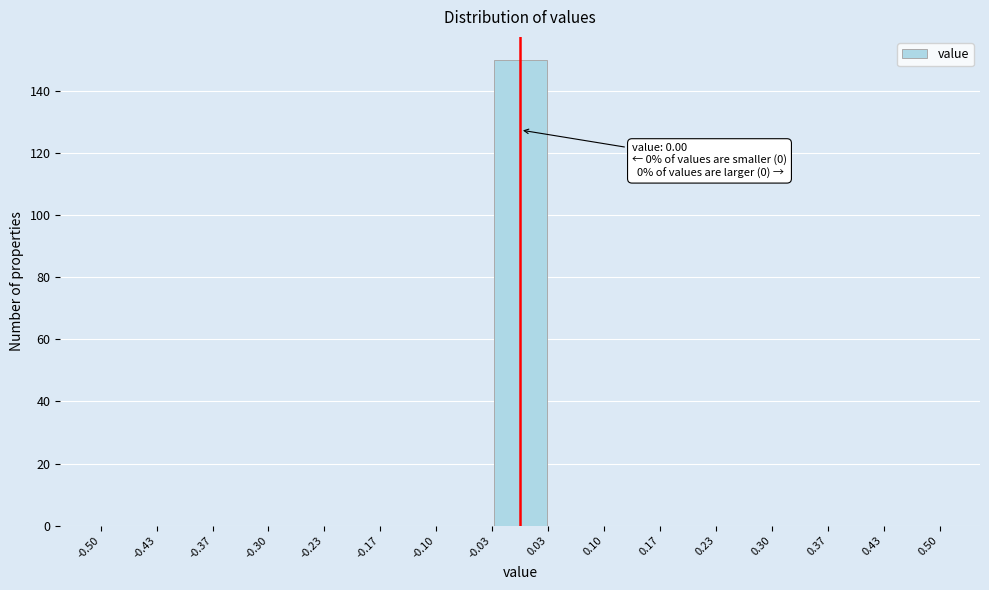

Over which range of the x-axis is the bar tallest?

-0.03 to 0.03